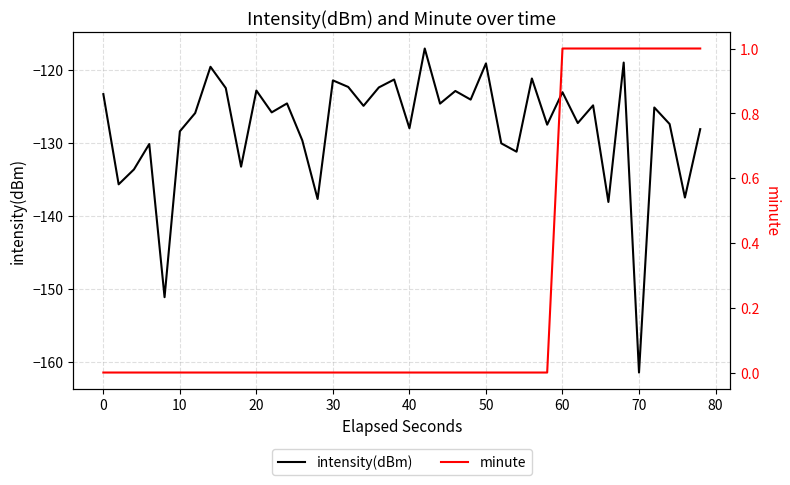

List the series in order of their overall mean, highest first.

minute, intensity(dBm)